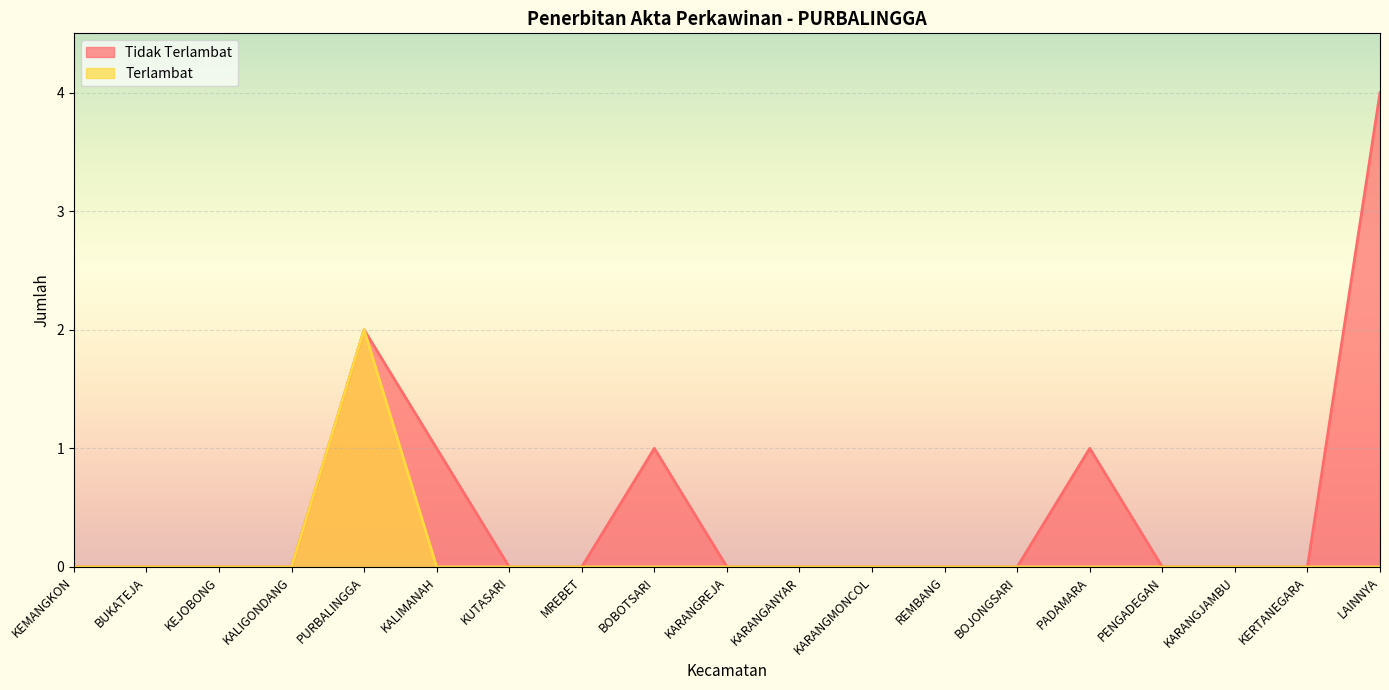

Is the value of Tidak Terlambat at KEJOBONG greater than the value of Terlambat at LAINNYA?

No